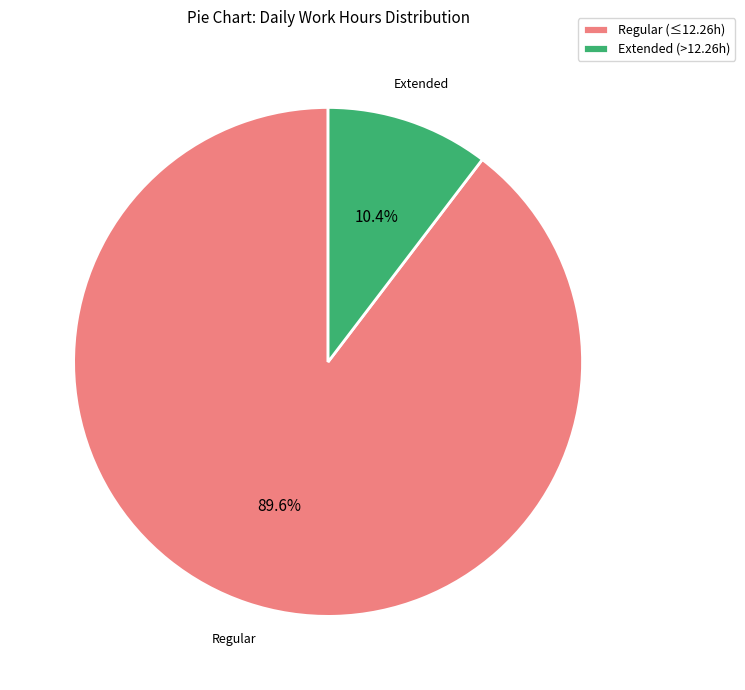

Rank the categories by value from highest to lowest.

Regular (≤12.26h), Extended (>12.26h)